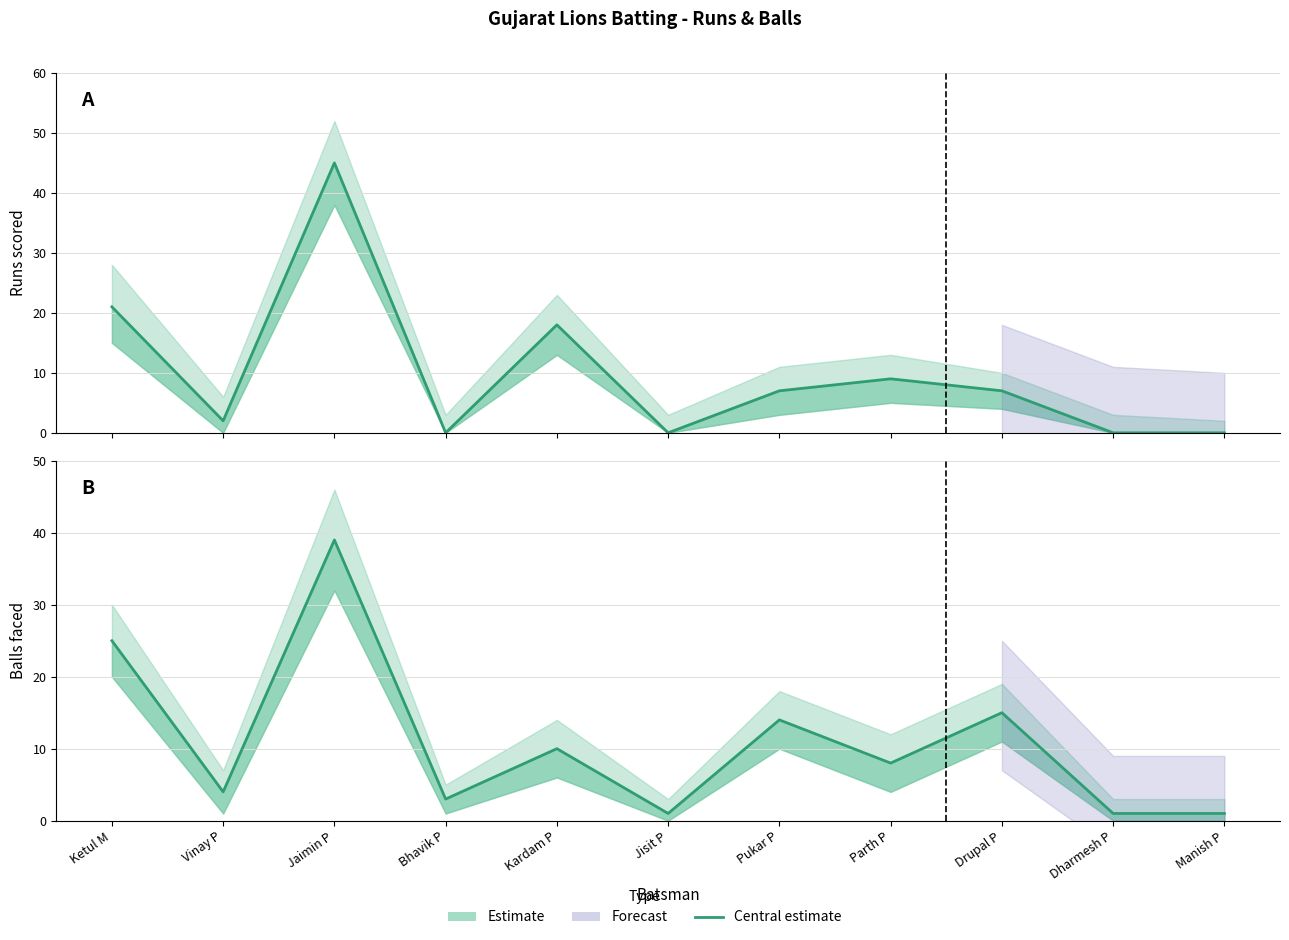

What is the label of the 1st point from the right?

Manish P